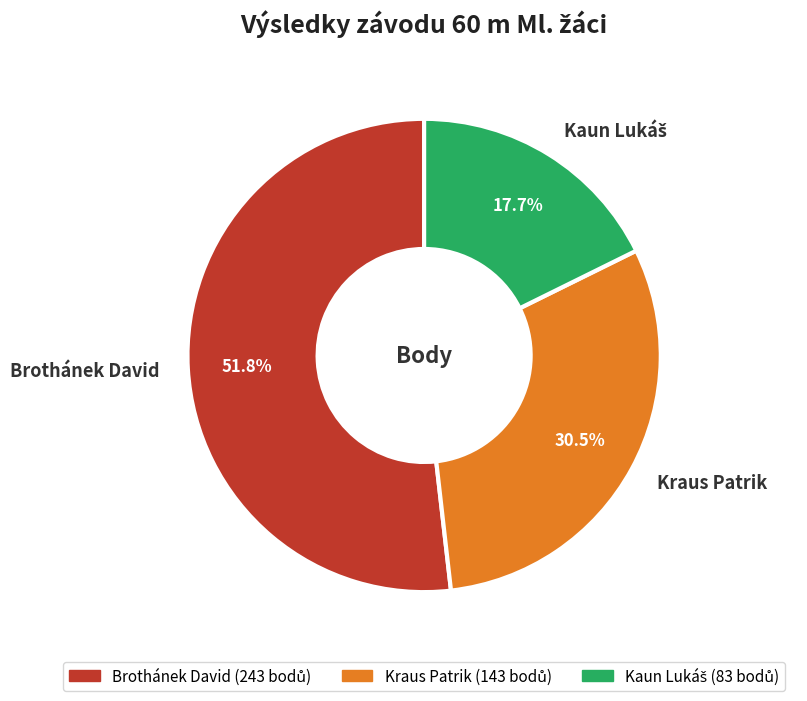

What is the largest slice in the pie chart?

Brothánek David